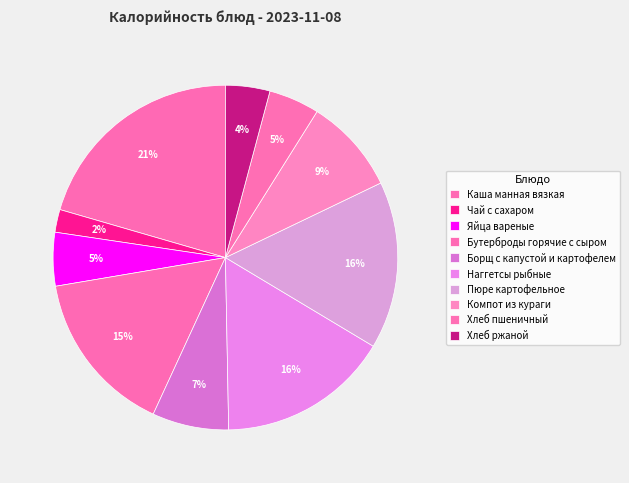

Is Хлеб пшеничный the majority of the pie?

No